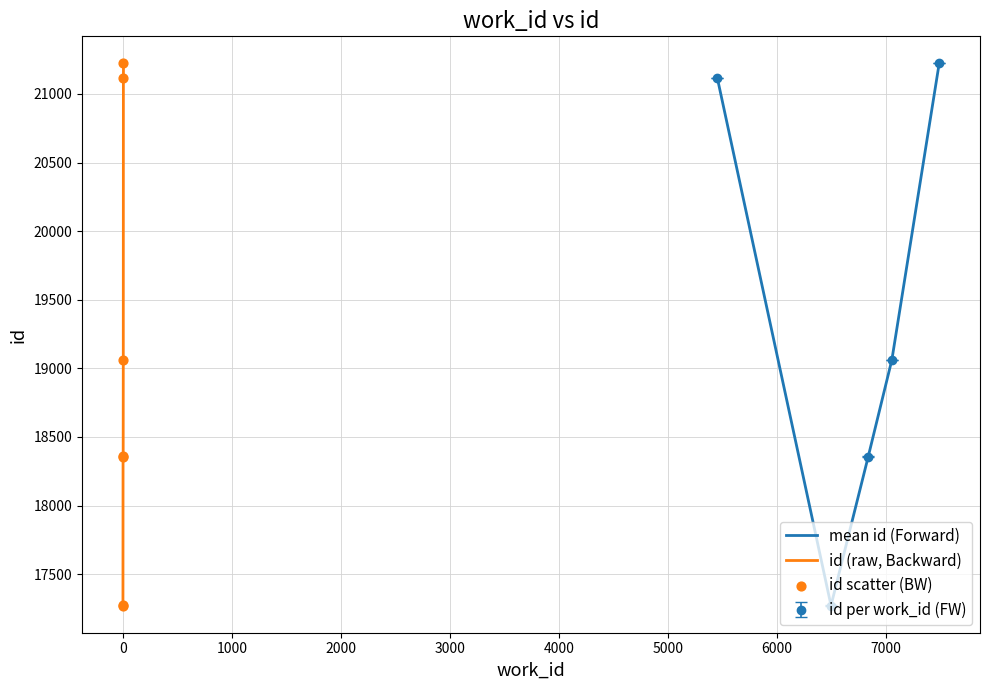

What is the ratio of the value at 6495 to the value at 7487?

0.8